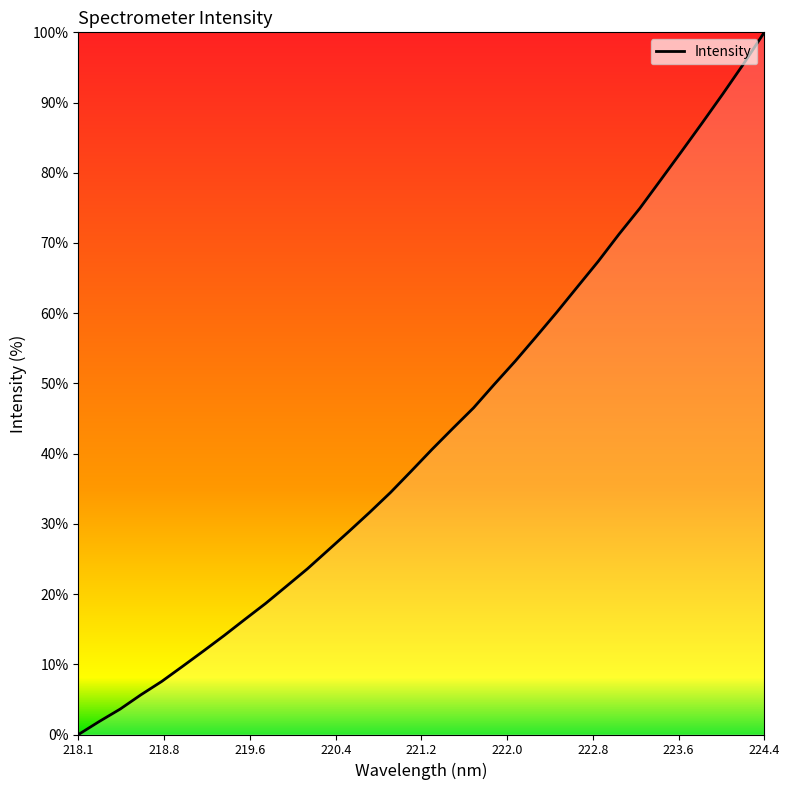

What is the greatest value displayed?

100.0